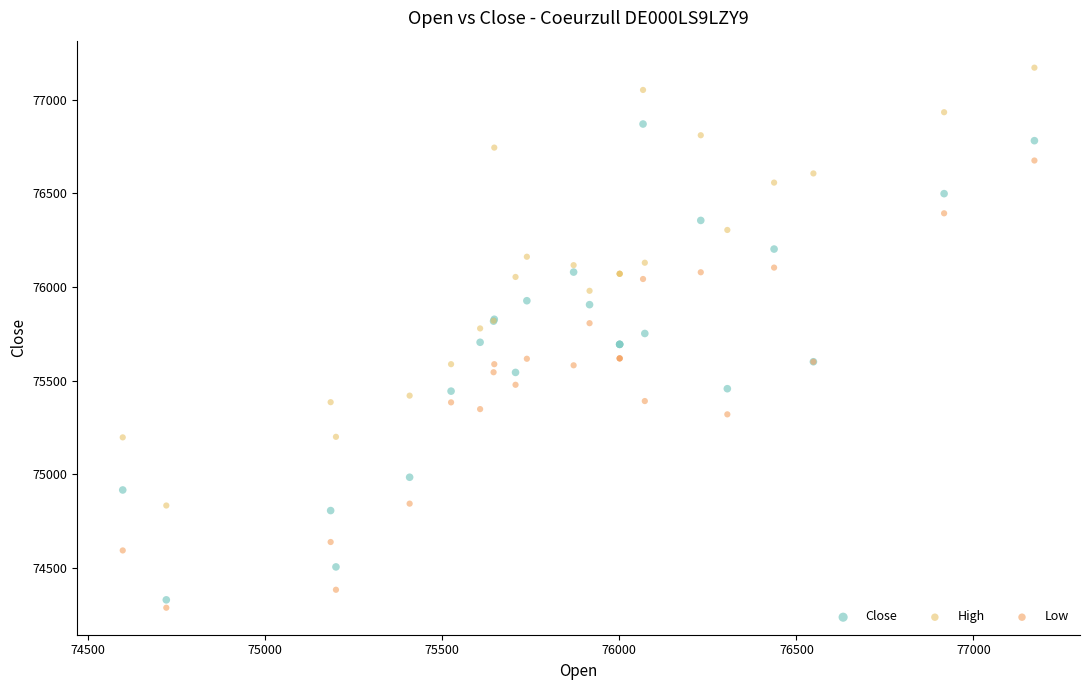

What is the X range (max minus min) for the scatter plot?

2574